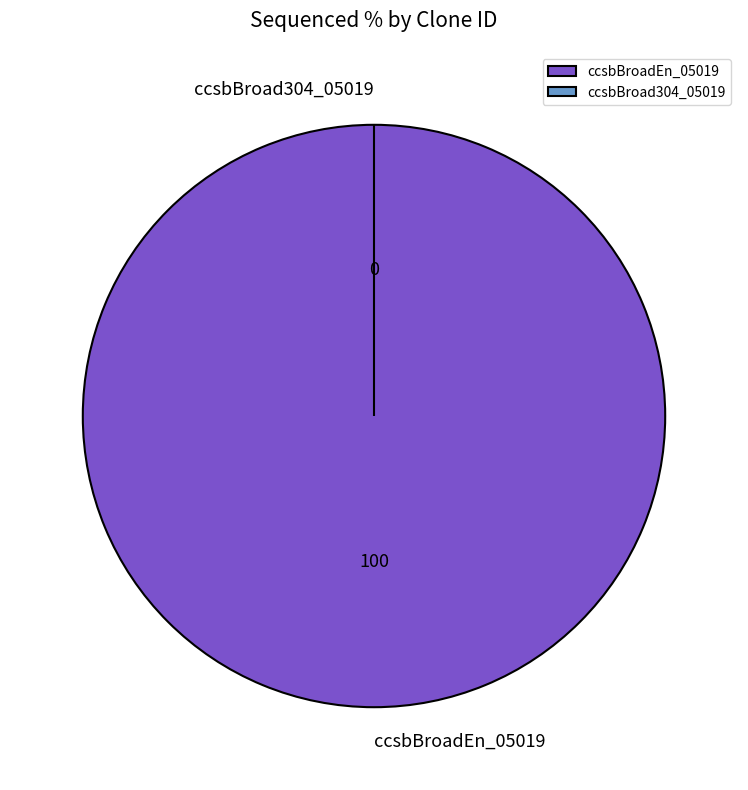

Rank the categories by value from lowest to highest.

ccsbBroad304_05019, ccsbBroadEn_05019